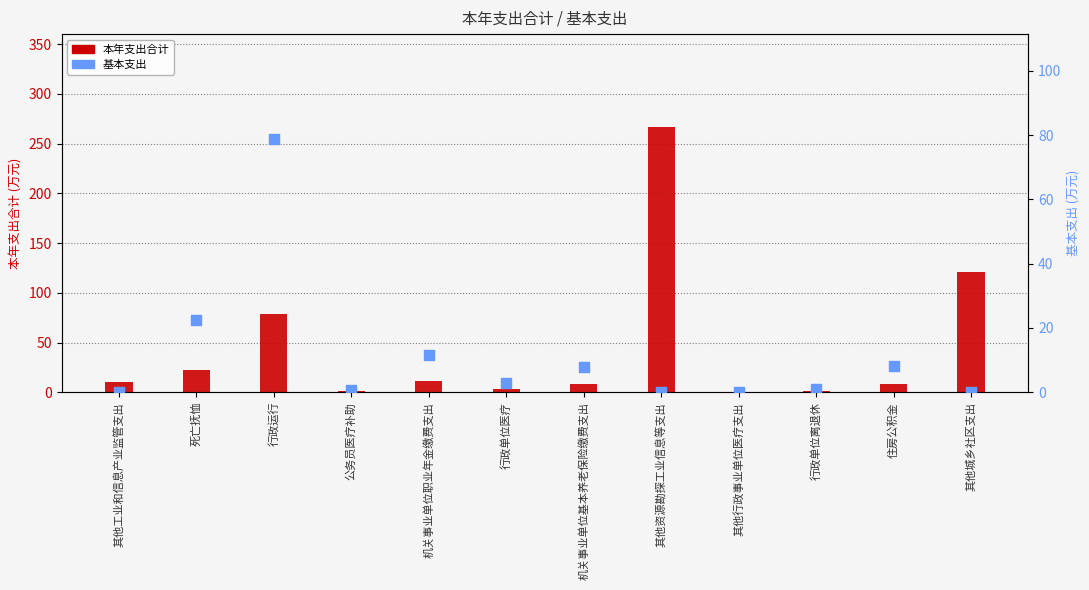

Is the value of 本年支出合计 at 行政单位离退休 greater than the value of 基本支出 at 行政单位离退休?

No